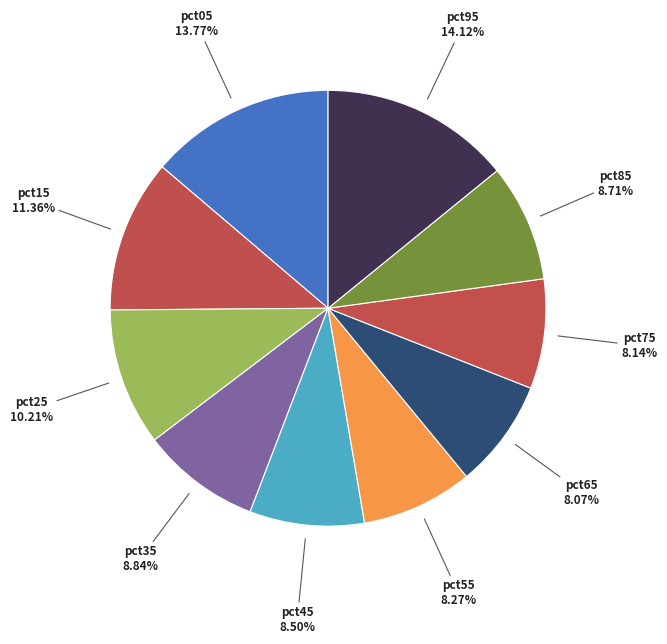

Between pct95 and pct35, which is larger?

pct95